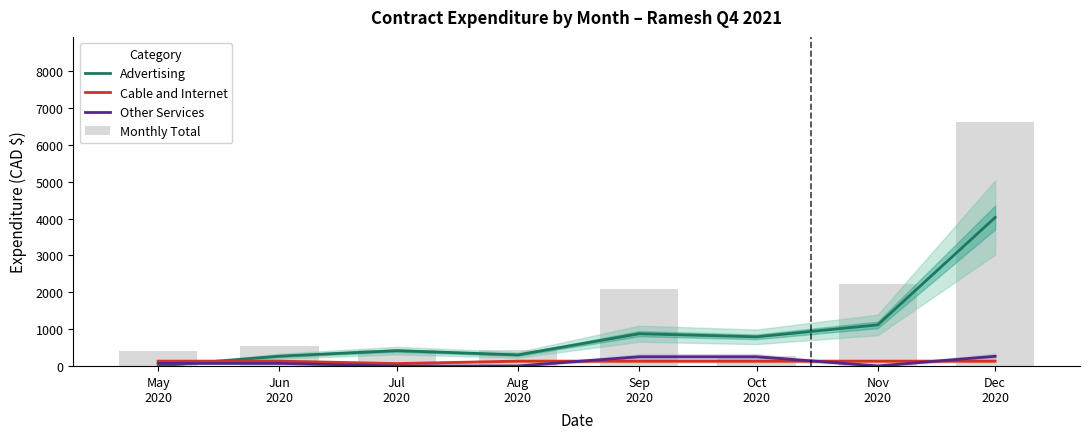

The value of Monthly Total at Jun
2020 is 938.3. True or false?

False